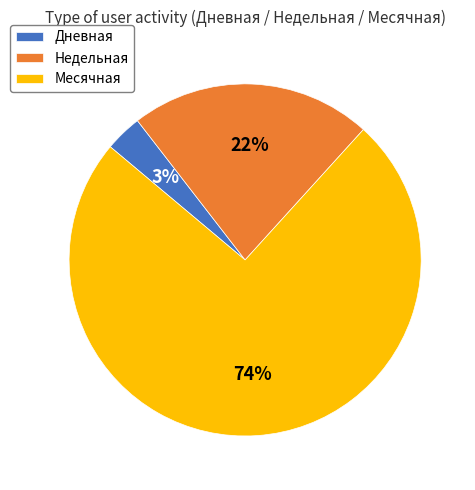

How many segments does this pie chart have?

3